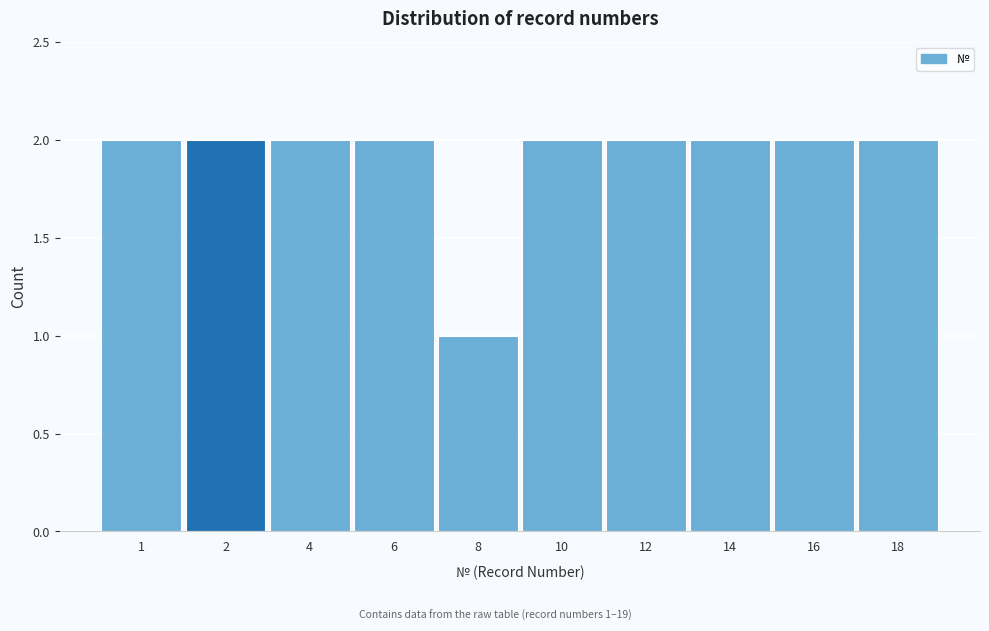

Reading left to right, extract all data points from this chart.

1=2	2=2	4=2	6=2	8=1	10=2	12=2	14=2	16=2	18=2